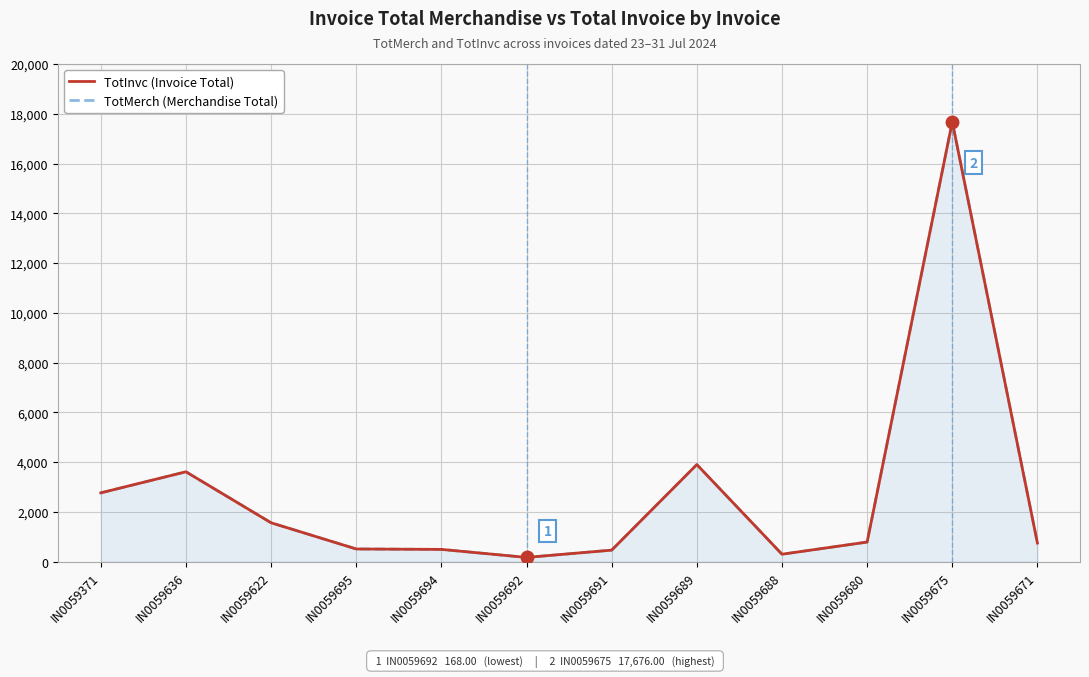

What is the greatest value displayed?

17676.0